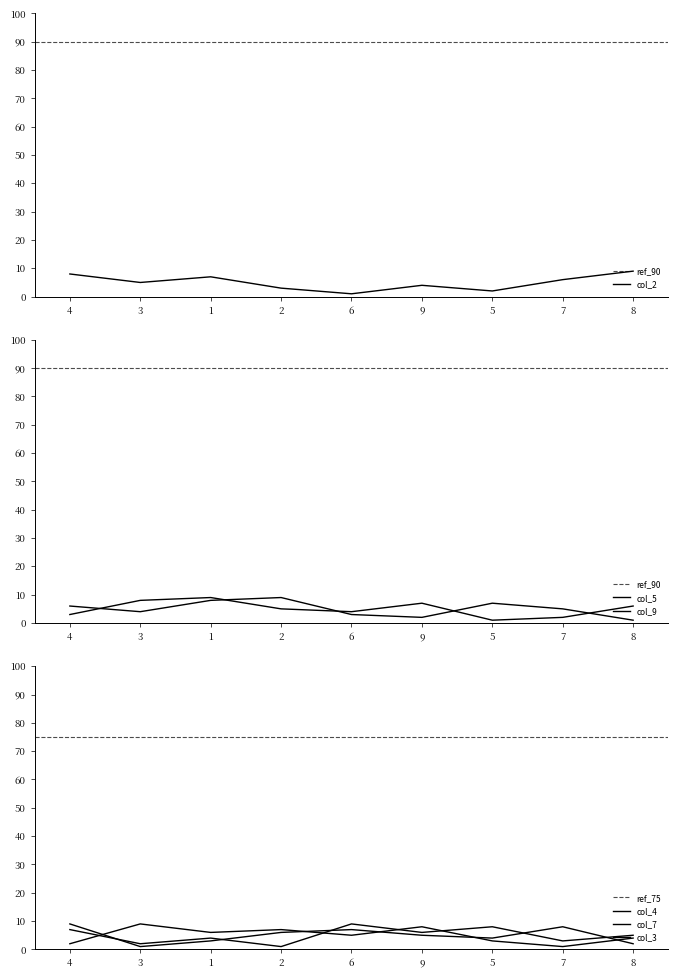

How many data points in col_7 are above 5?

4